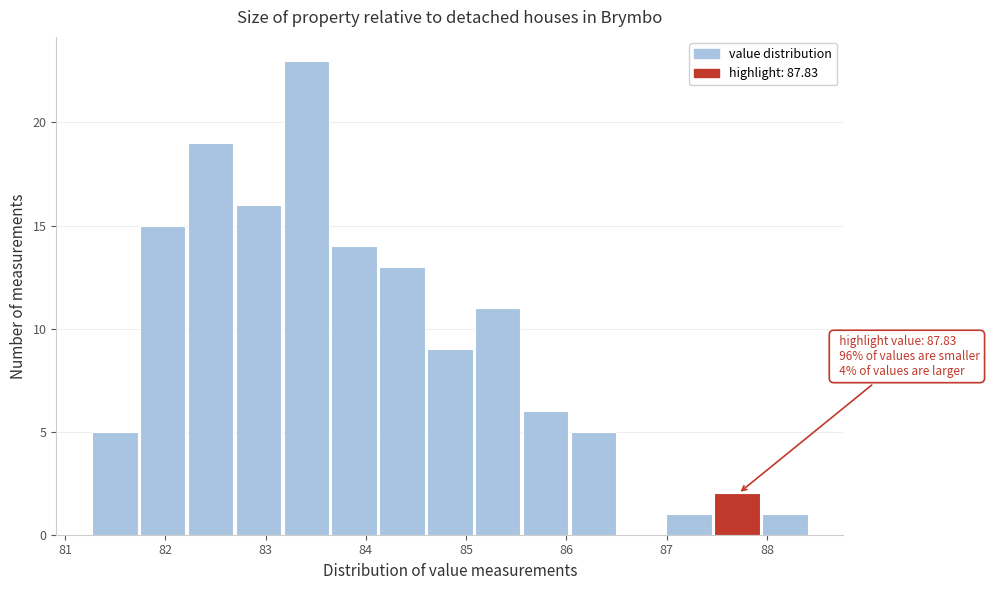

Which range on the x-axis has the tallest bar?

83.2 to 83.7